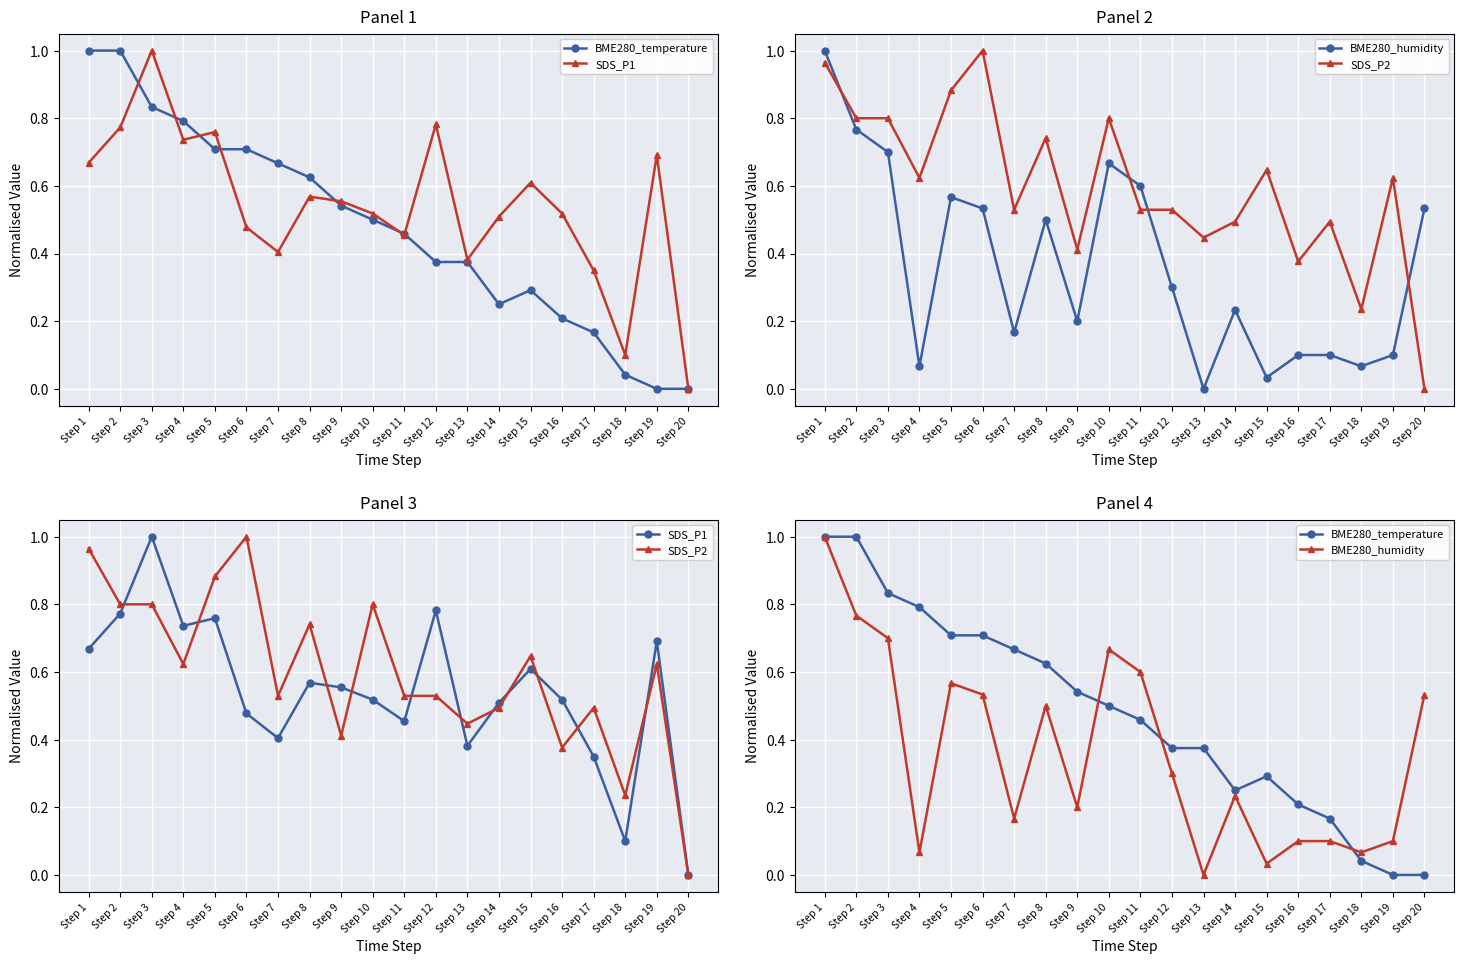

How many lines are shown in the chart?

4